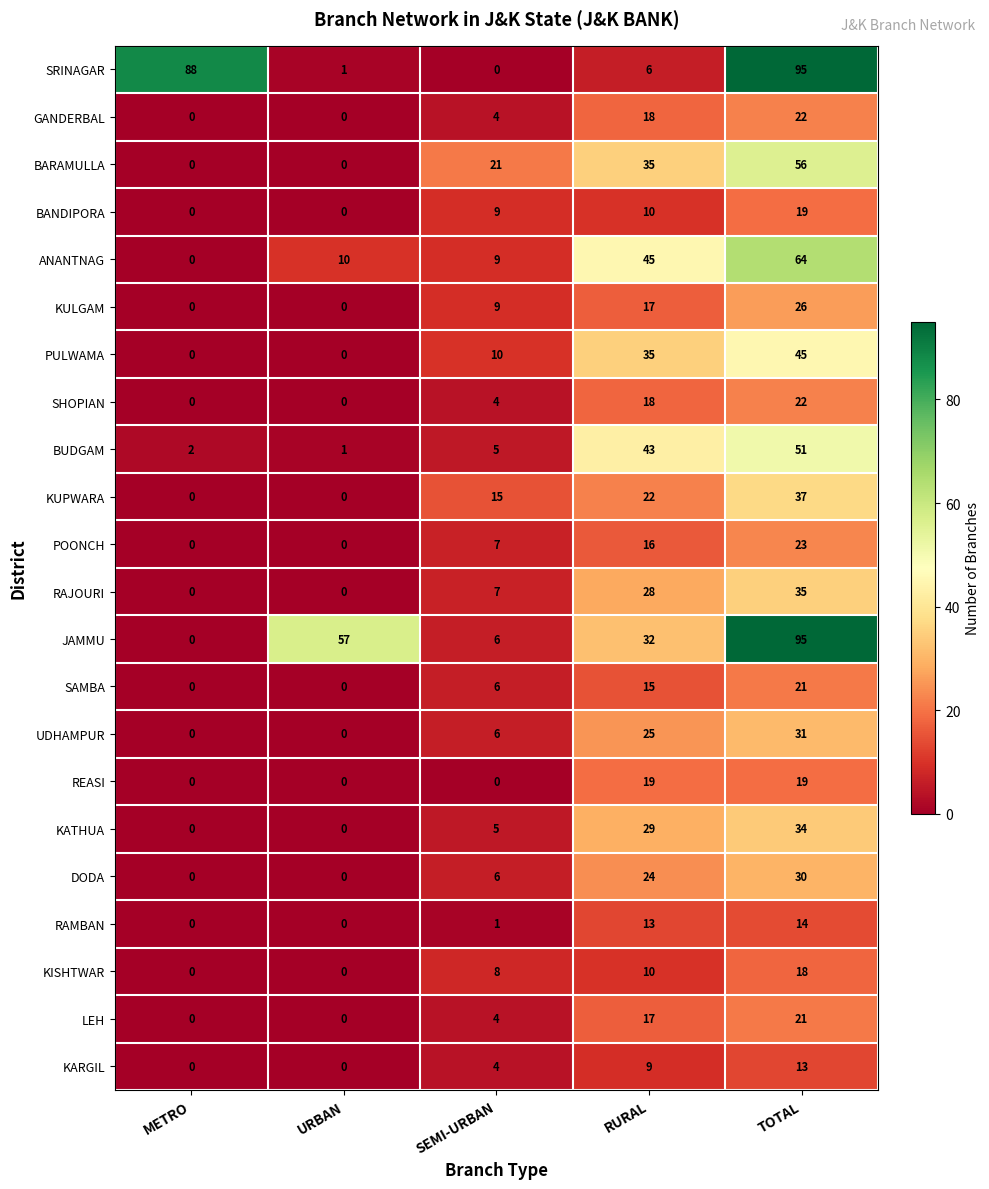

What is the maximum value shown in the chart?

95